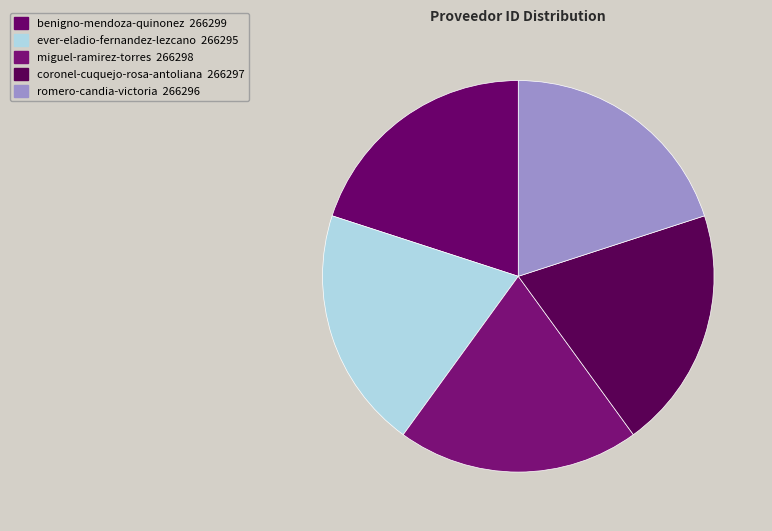

Combined, do romero-candia-victoria and ever-eladio-fernandez-lezcano account for over 50%?

No